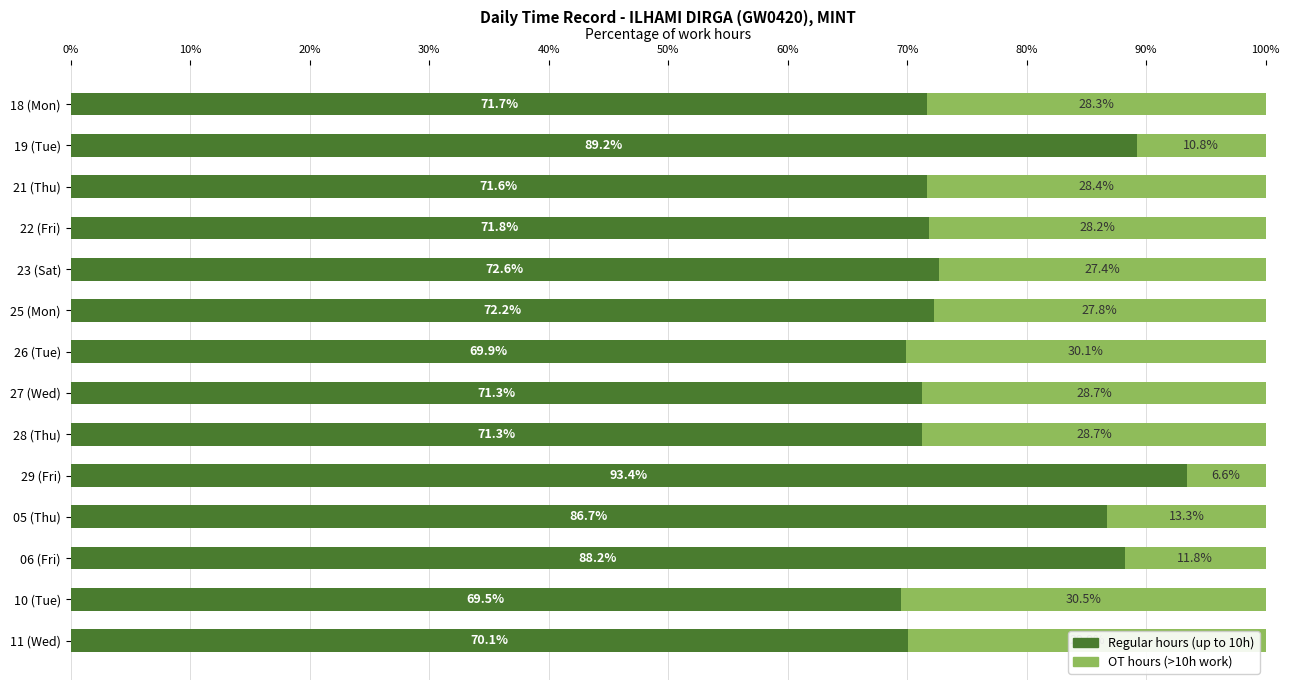

What is the total value across all series at 10 (Tue)?

100.0